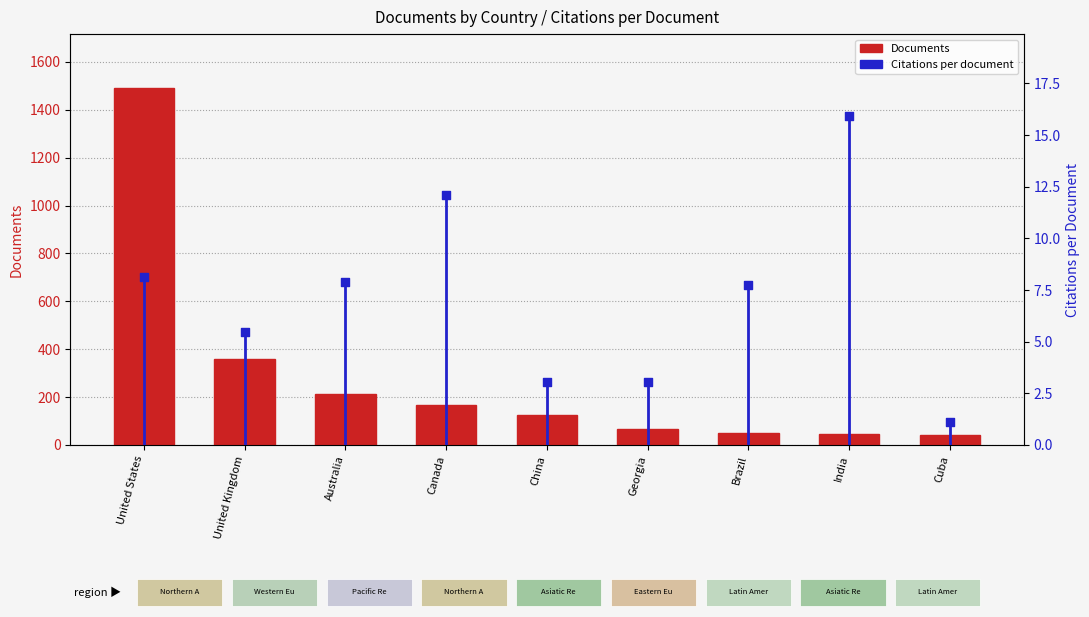

What is the total value across all series at India?

59.9